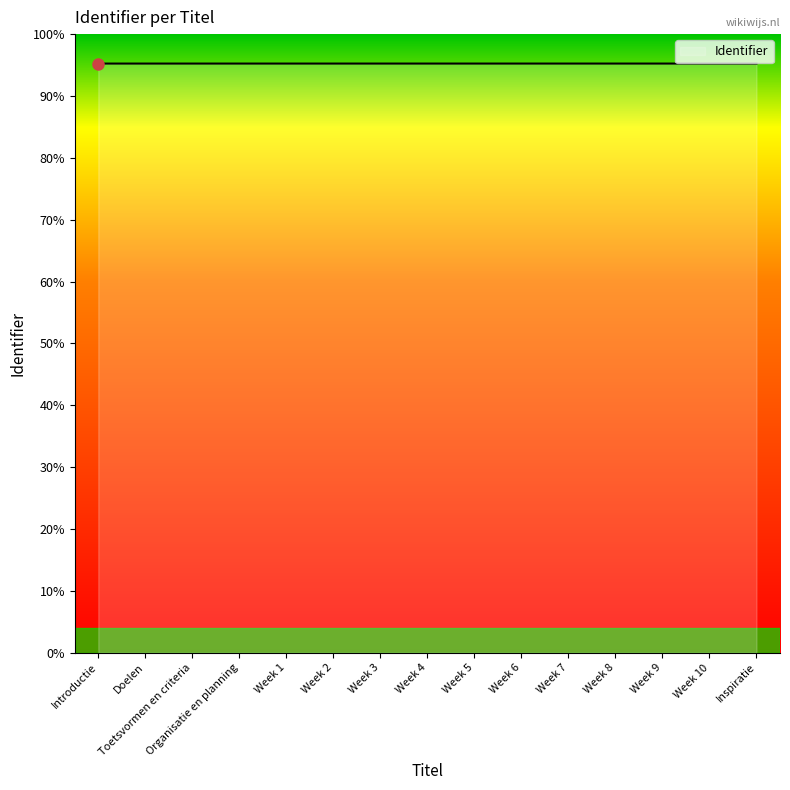

Does the chart have visible grid lines?

No